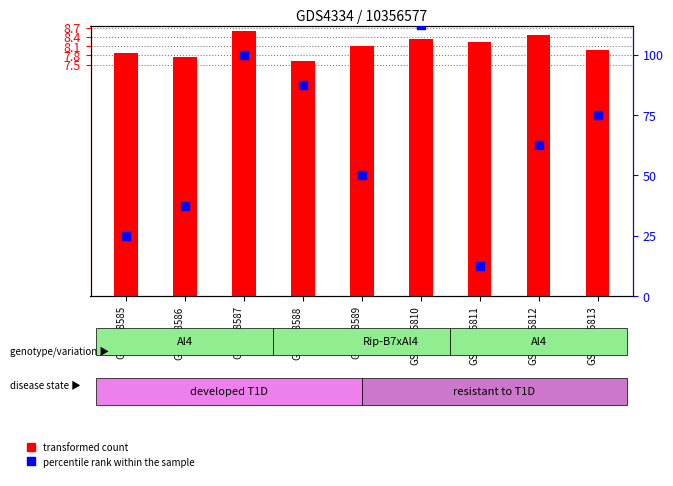

What is the total value across all series at GSM9885813?

83.0